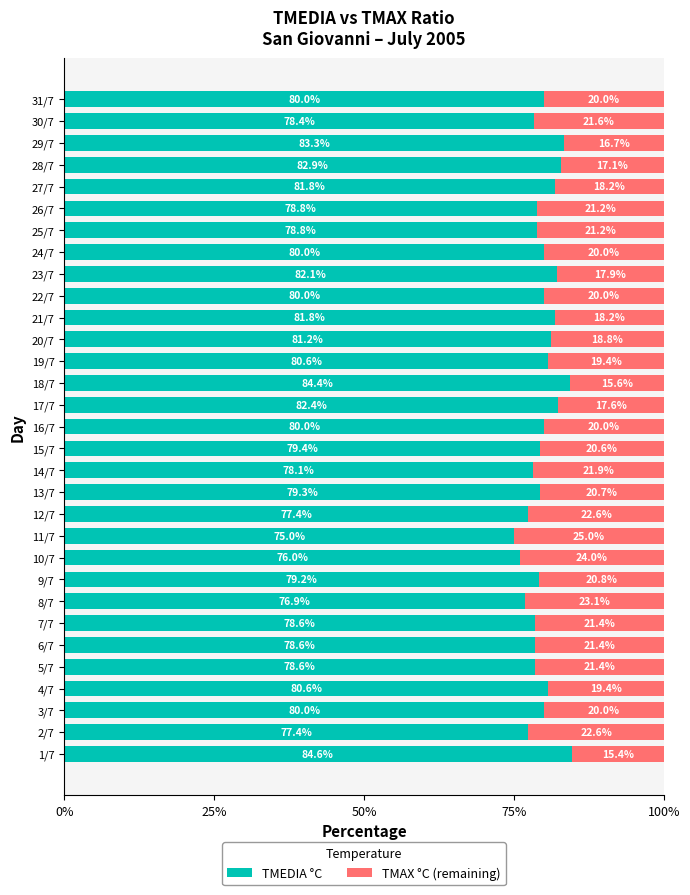

What is the total value across all series at 21/7?

100.0